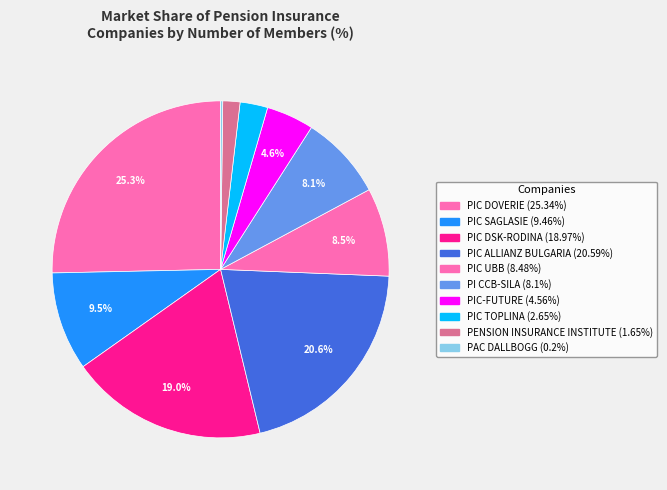

To the nearest percent, what percentage of the pie is PIC DSK-RODINA?

19%